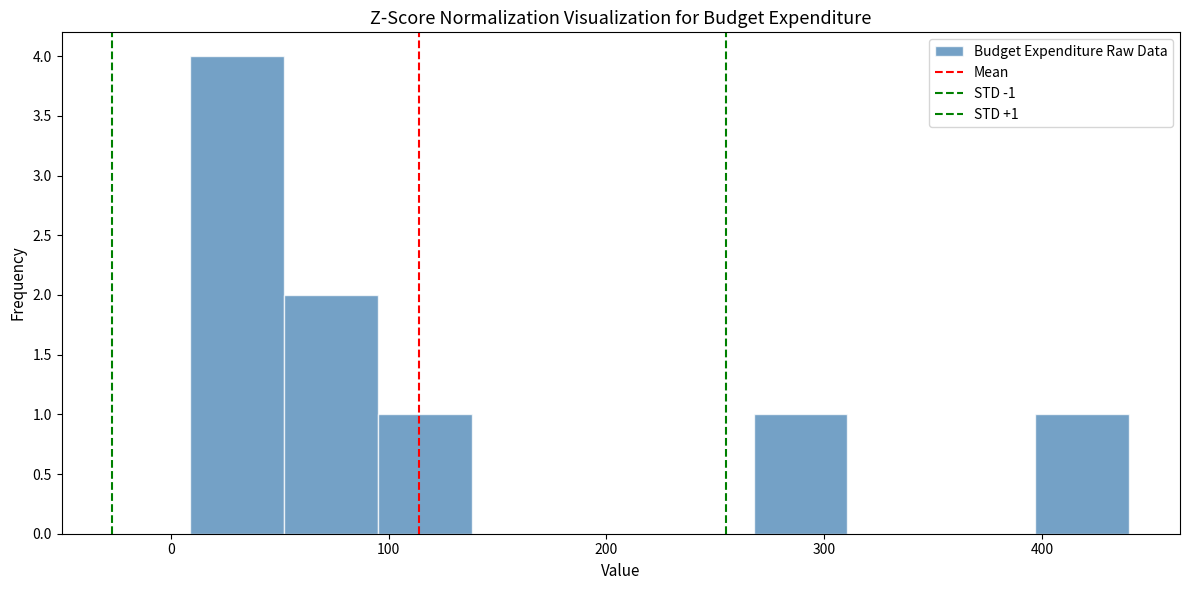

Over which range of the x-axis is the bar tallest?

10 to 50